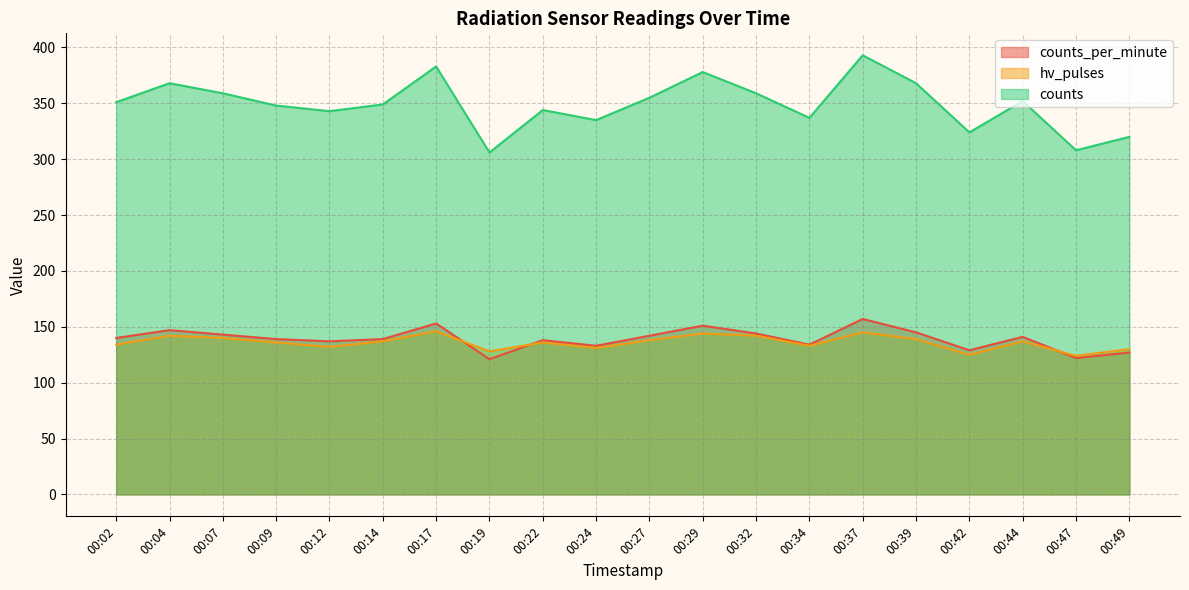

At which label does counts_per_minute reach its minimum?

00:19